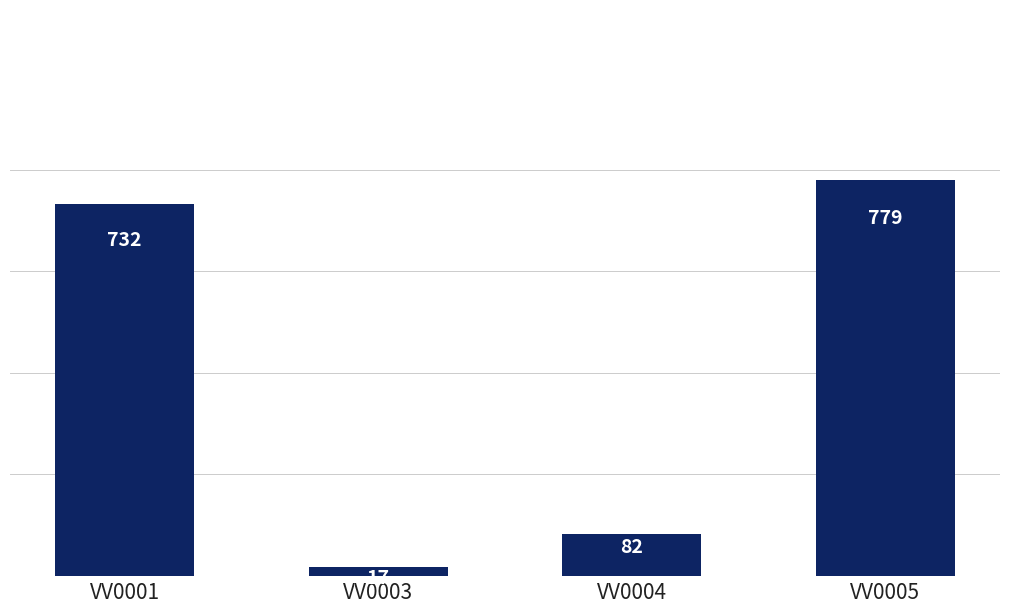

What is the value of the 2nd bar from the left?

17